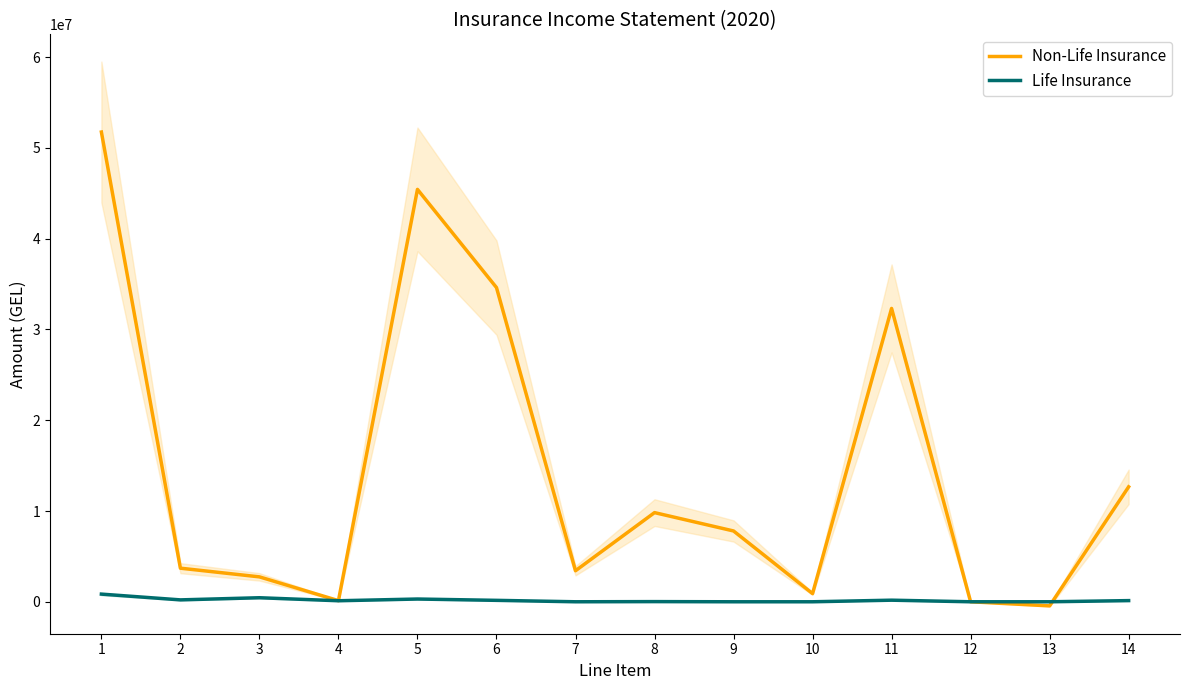

The Non-Life Insurance series shows 32316944.8 at 11. True or false?

True